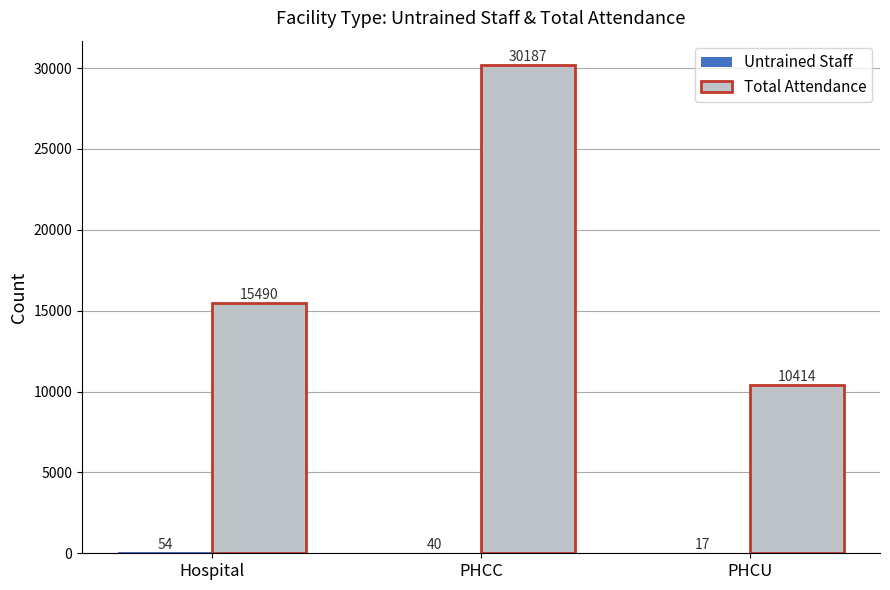

What is the greatest value displayed?

30187